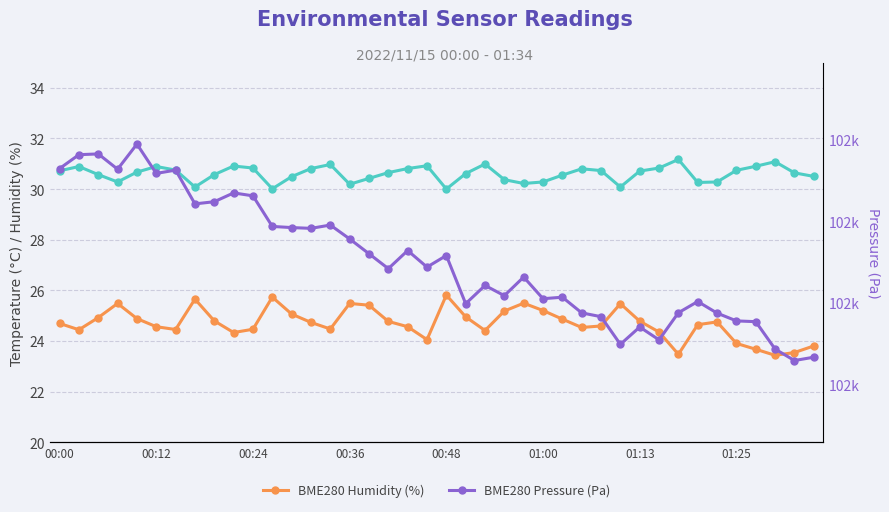

How many distinct data groups are displayed?

3